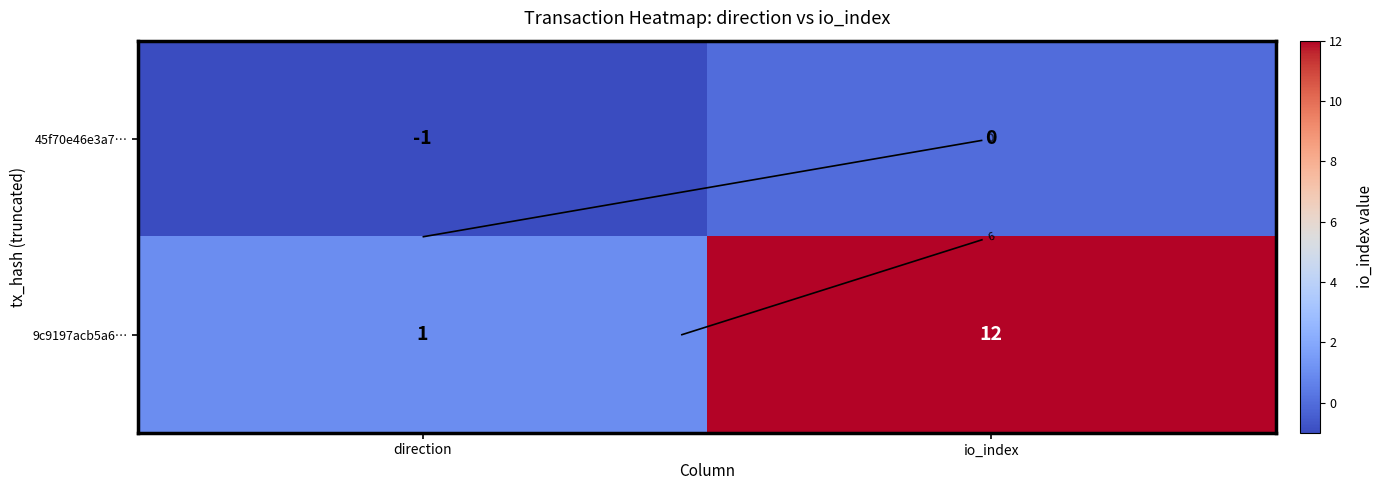

The 9c9197acb5a6… series shows 7 at io_index. True or false?

False